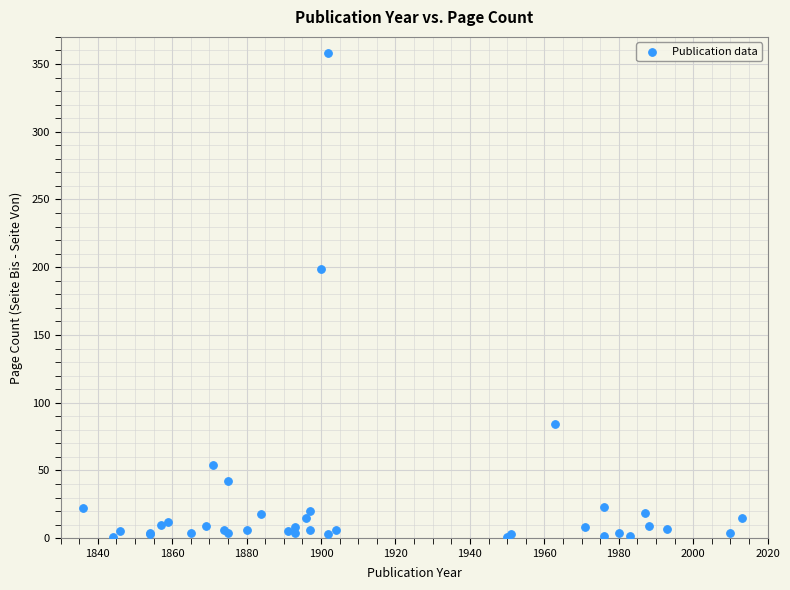

What Y value in the scatter plot is closest to 179?

199